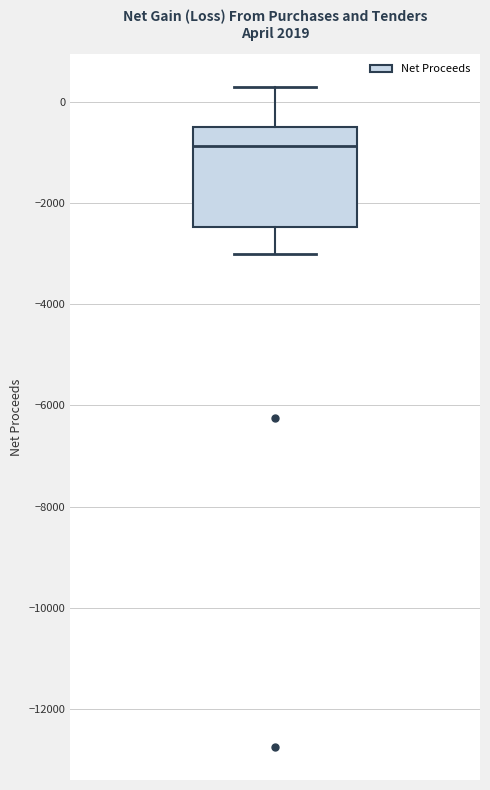

Transcribe this box plot: give where the median line is, the range the box spans, and where the two whiskers end, as read against the y-axis. The values are not printed on the chart, so give them approximately, as read against the axis.

median -800, box -2400 to -400, whiskers -3000 to 200